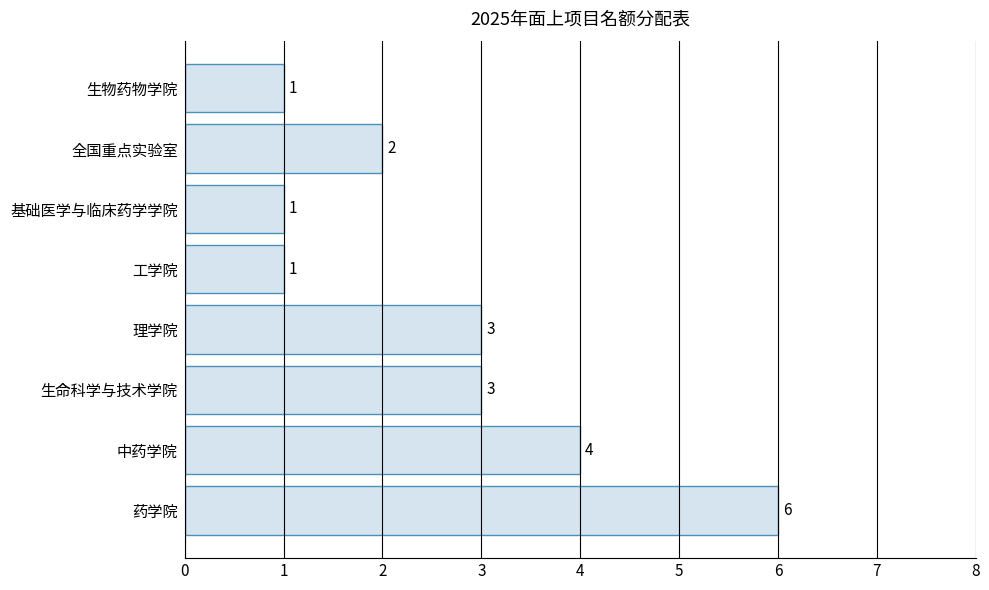

What is the average value?

3